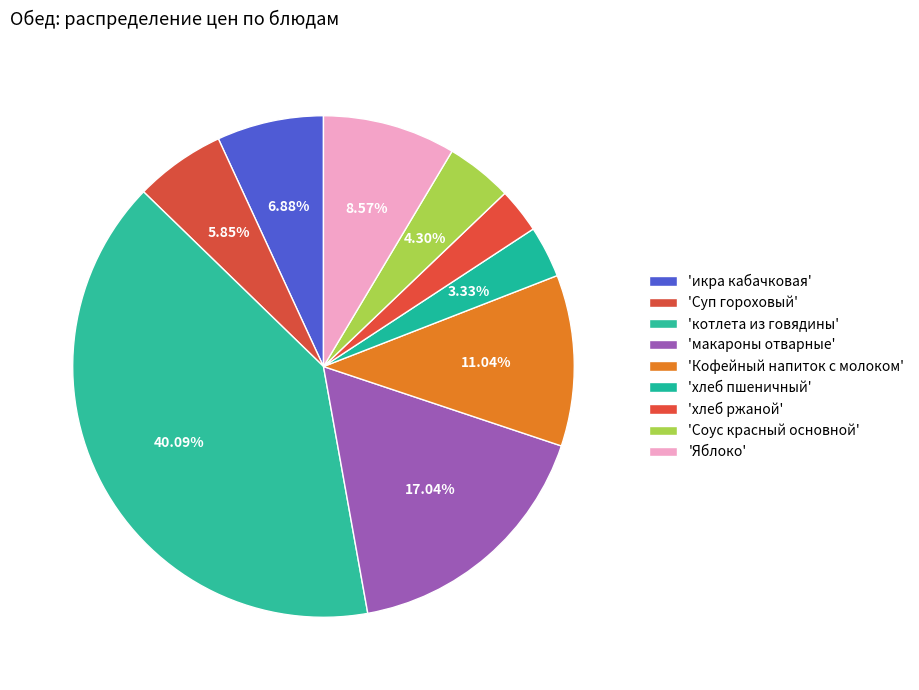

Count the number of slices in the pie.

9